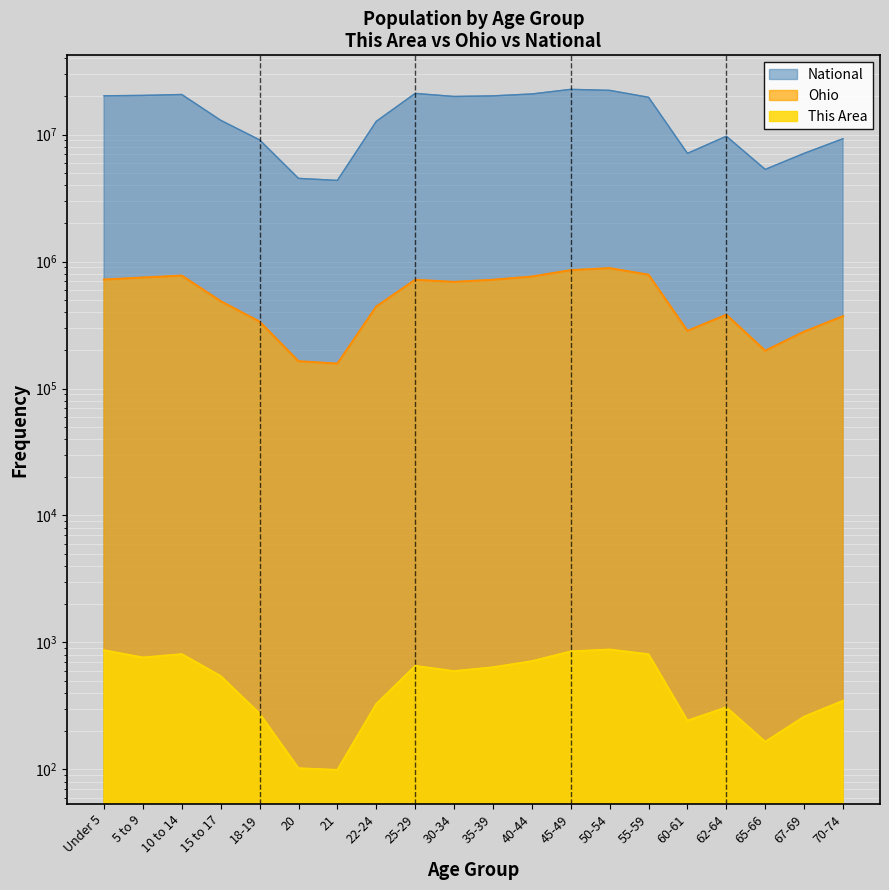

How many lines are shown in the chart?

3